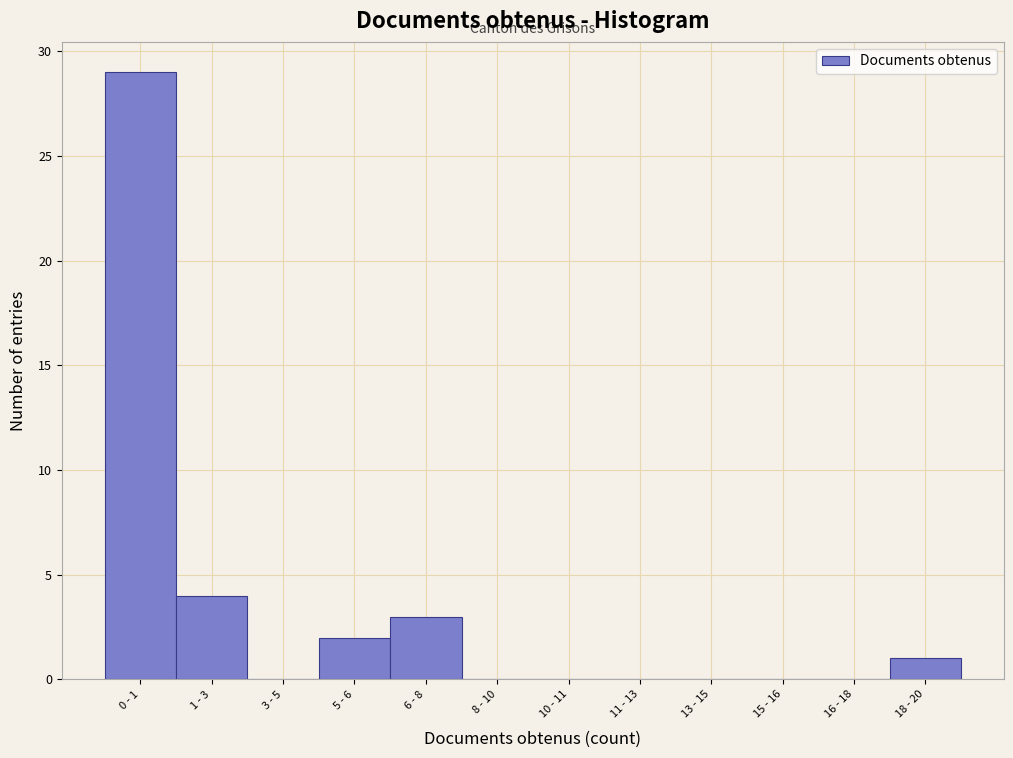

Reading left to right, list all the values displayed in this chart.

0 - 1=29	1 - 3=4	3 - 5=0	5 - 6=2	6 - 8=3	8 - 10=0	10 - 11=0	11 - 13=0	13 - 15=0	15 - 16=0	16 - 18=0	18 - 20=1